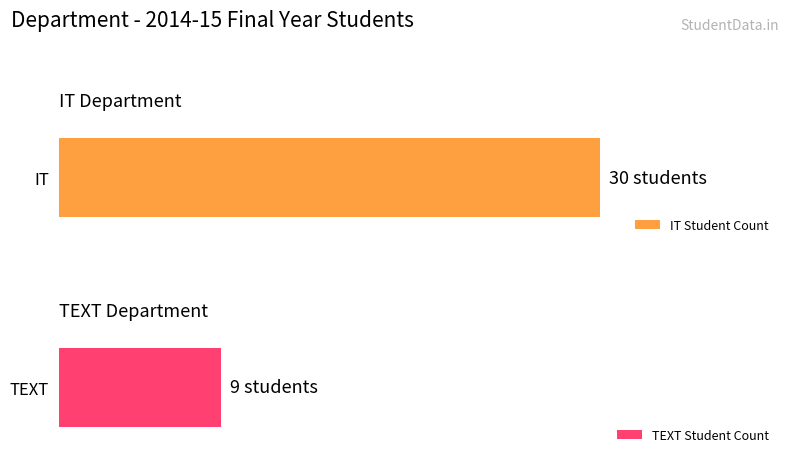

What is the maximum value for IT?

30